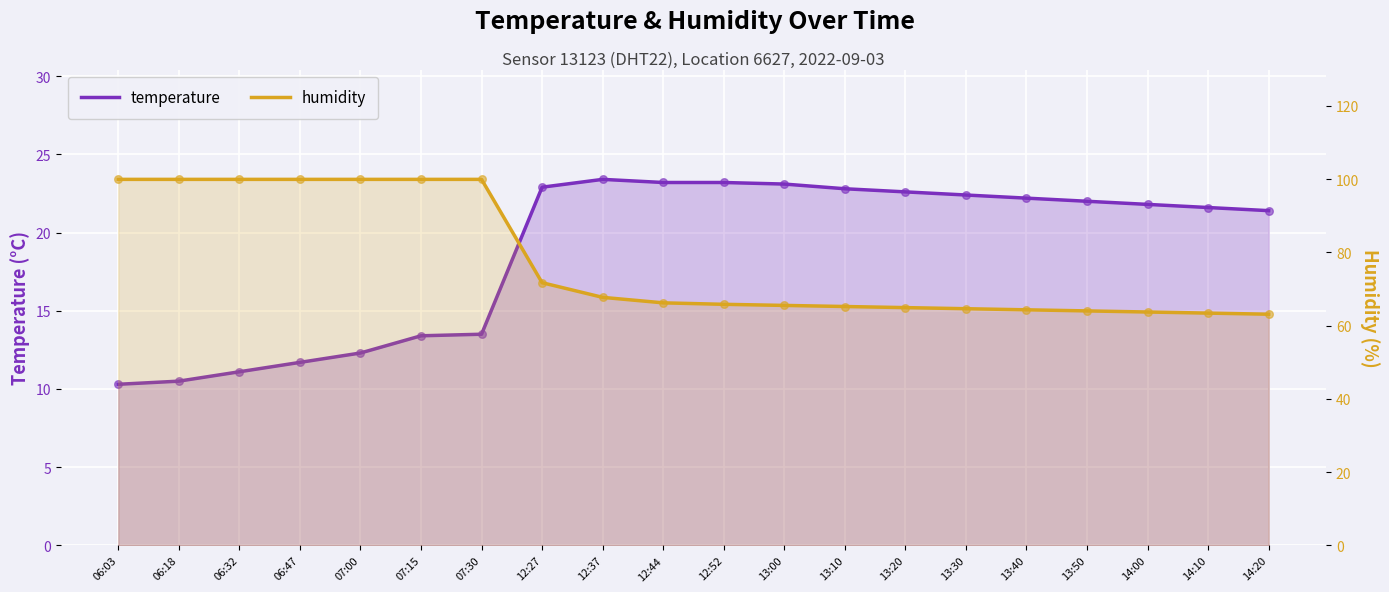

What is the total value across all series at 13:20?

87.5